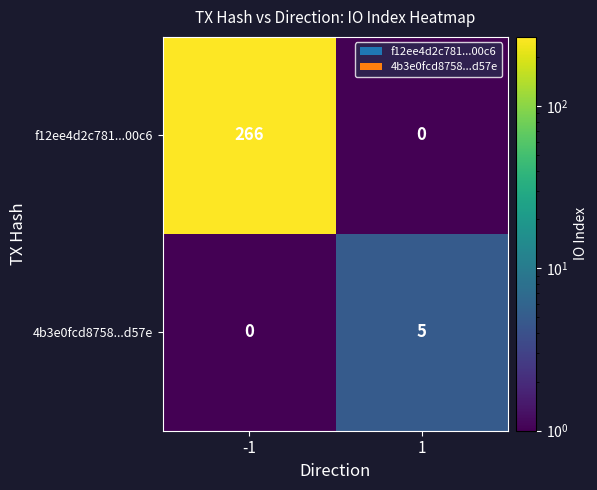

Between -1 and 1, which series saw the biggest shift?

f12ee4d2c781...00c6